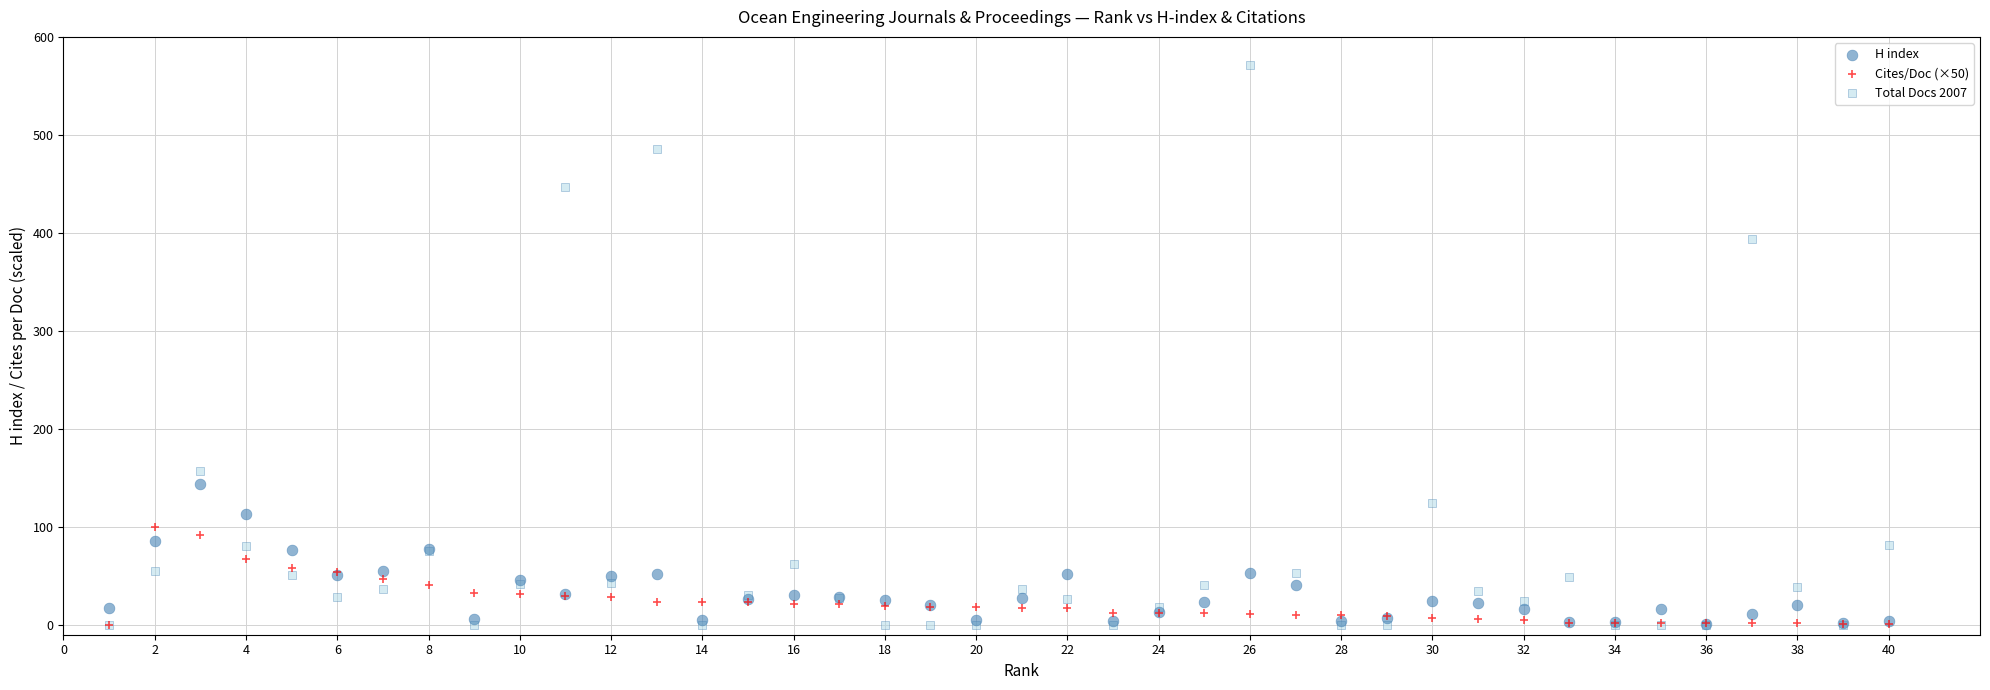

Across all series, what Y value is closest to 285?

394.0